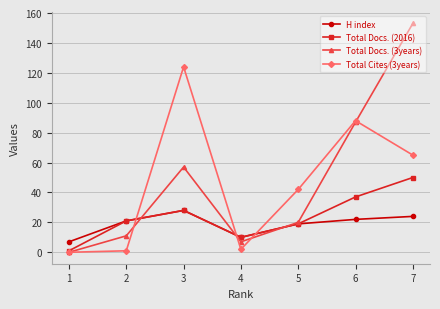

Reading right to left, extract all data points from this chart.

H index: 7=24	6=22	5=19	4=10	3=28	2=21	1=7
Total Docs. (2016): 7=50	6=37	5=19	4=10	3=28	2=21	1=1
Total Docs. (3years): 7=153	6=87	5=20	4=7	3=57	2=11	1=0
Total Cites (3years): 7=65	6=88	5=42	4=2	3=124	2=1	1=0